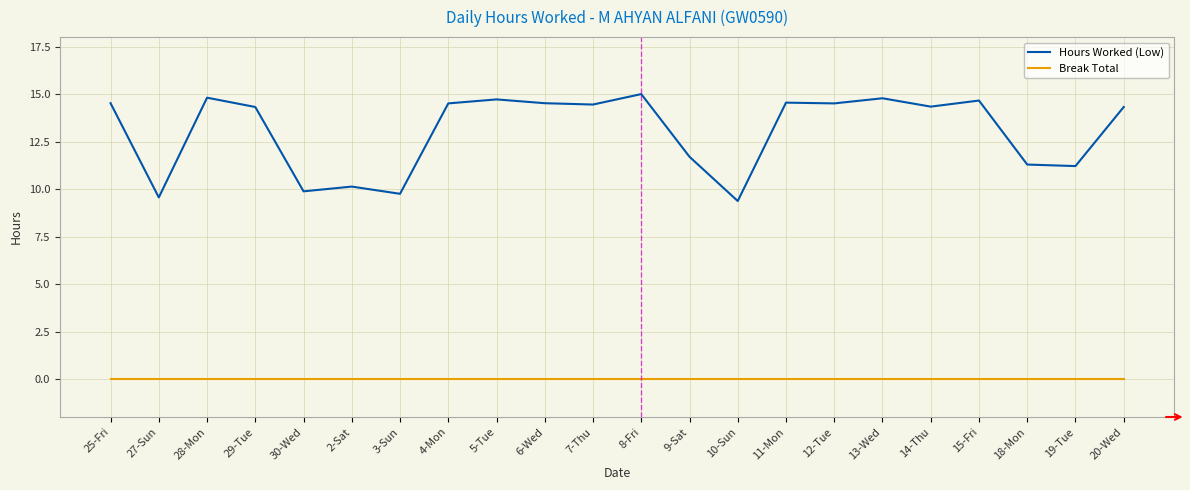

At which label is Hours Worked (Low) closest to 12?

9-Sat